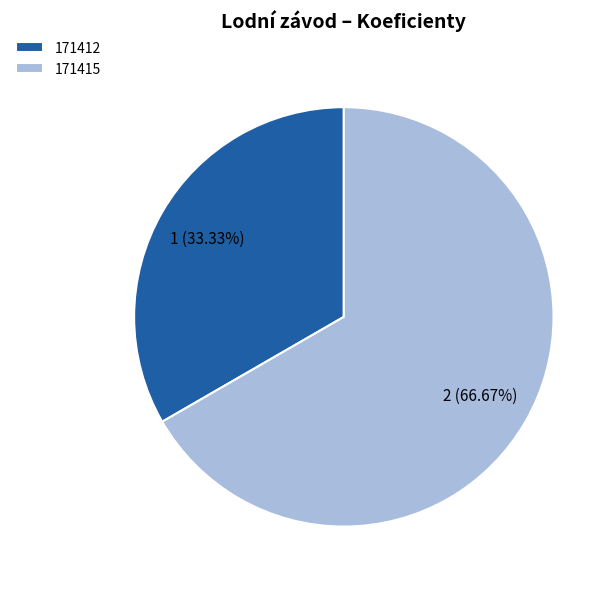

To the nearest percent, what portion does 171415 represent?

67%